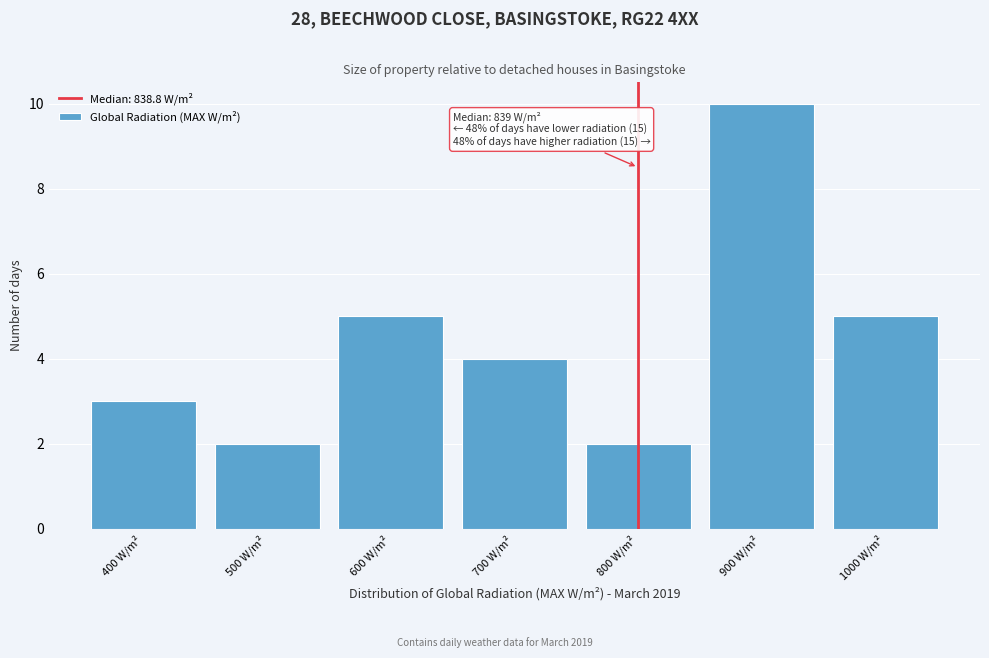

Reading left to right, what are all the values shown in this chart?

3	2	5	4	2	10	5